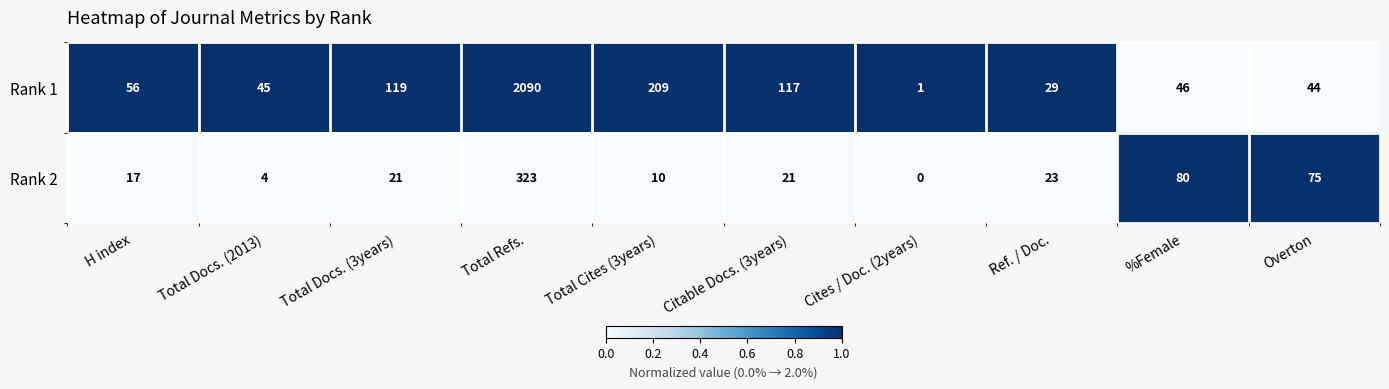

List the series in order of their peak value, highest first.

Rank 1, Rank 2